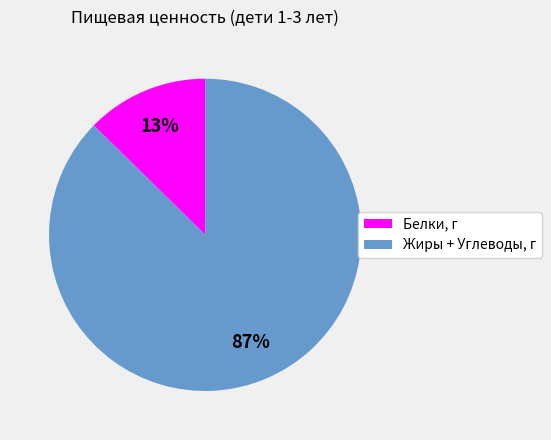

To the nearest percent, what is the average slice percentage?

50%